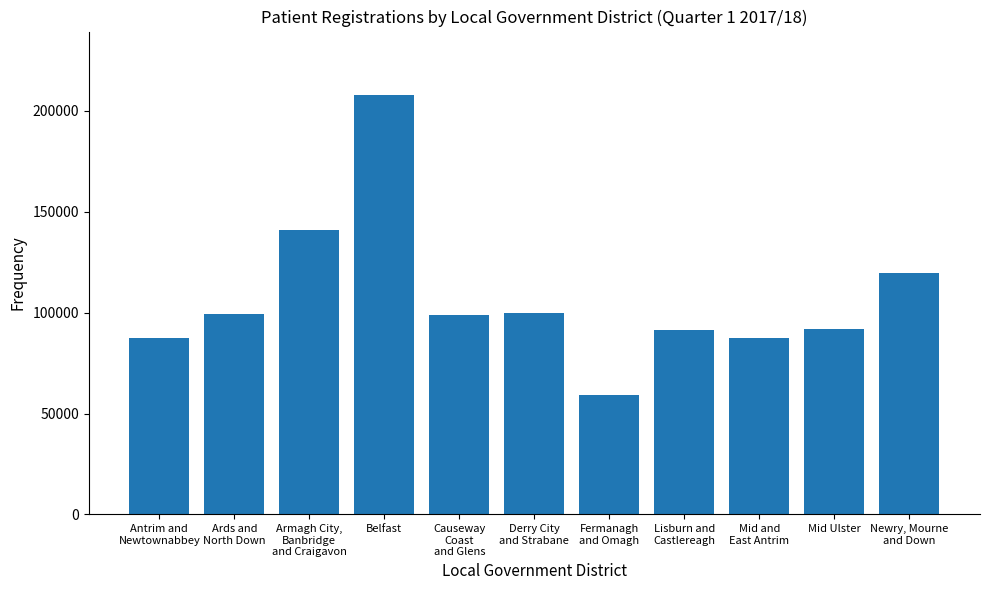

What value does the data have at Belfast?

208057